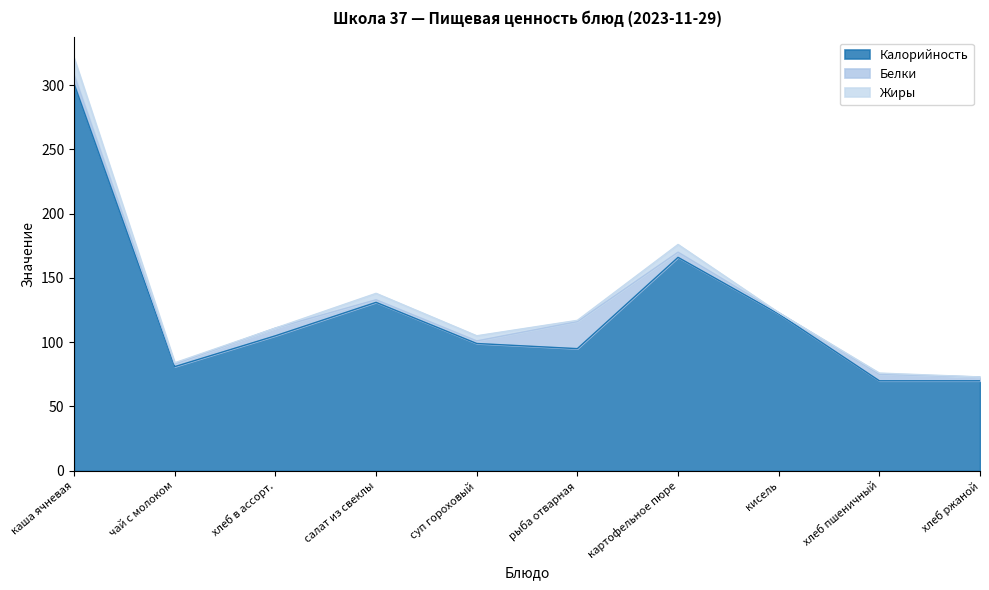

What is the total value across all series at картофельное пюре?

176